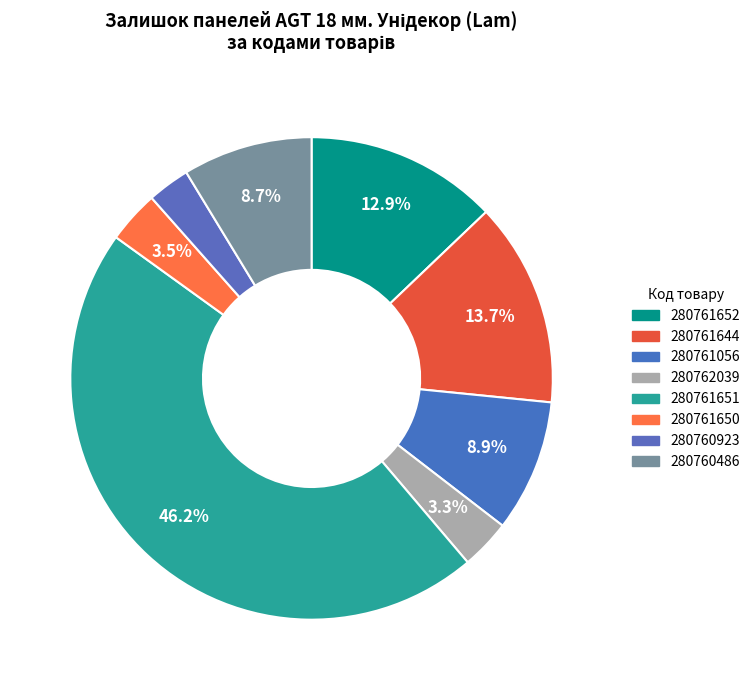

How many segments does this pie chart have?

8